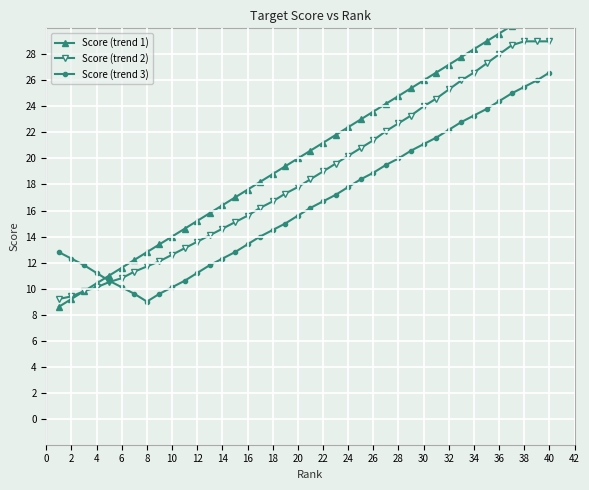

What is the approximate value of Score (trend 3) at 28?

20.0